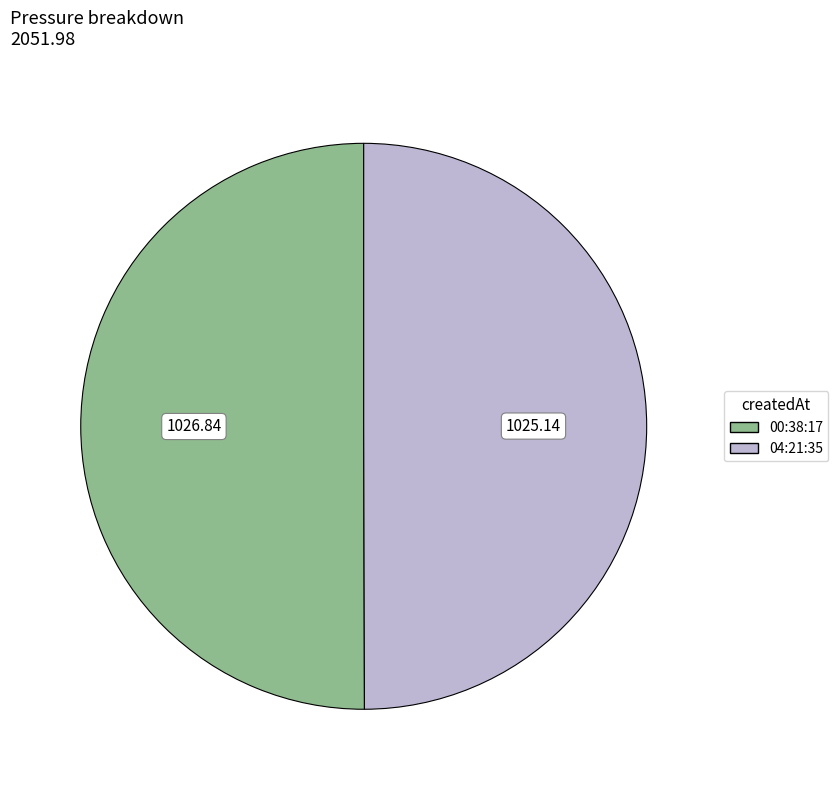

How many slices are in this pie chart?

2